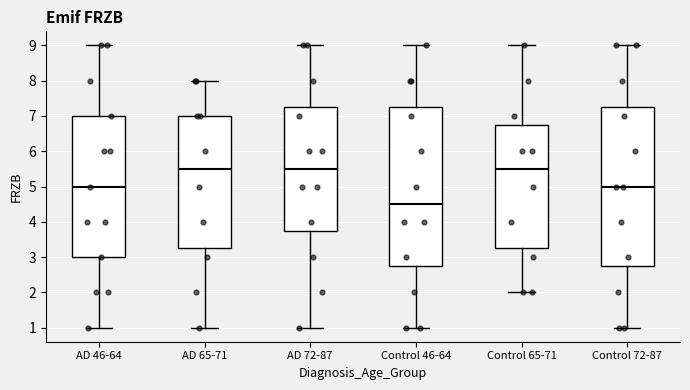

Where does the lower whisker of the box for AD 46-64 end on the y-axis? The values are not printed on the chart, so give them approximately, as read against the axis.

1.0